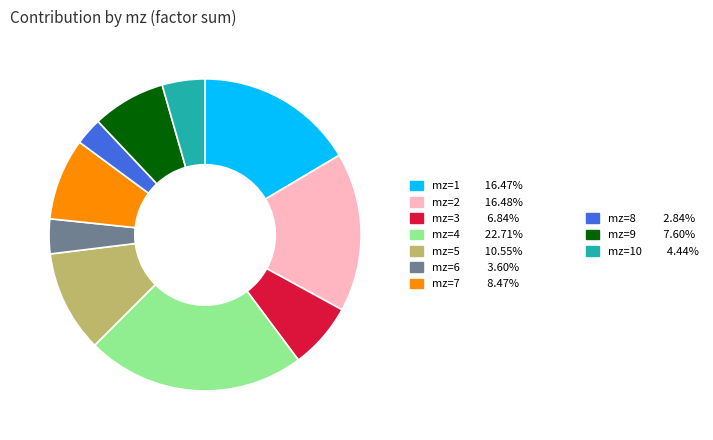

Is there any slice that represents more than half of the pie?

No